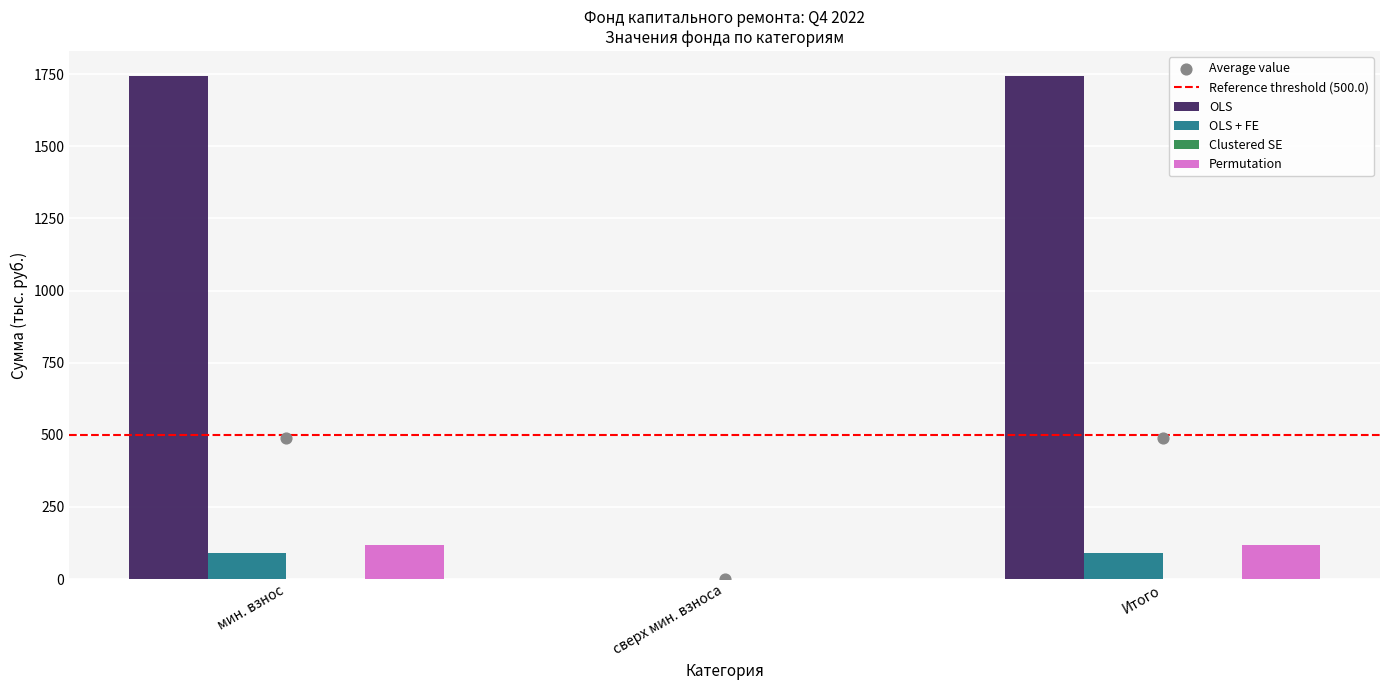

At how many categories does at least one series exceed 1039?

2